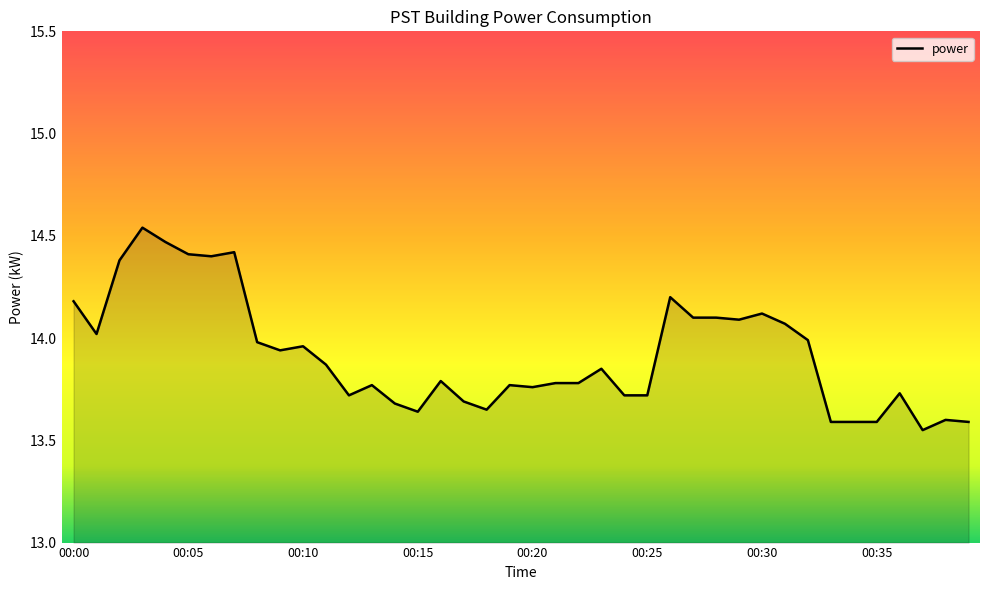

Does the chart display data point markers on the line(s)?

No